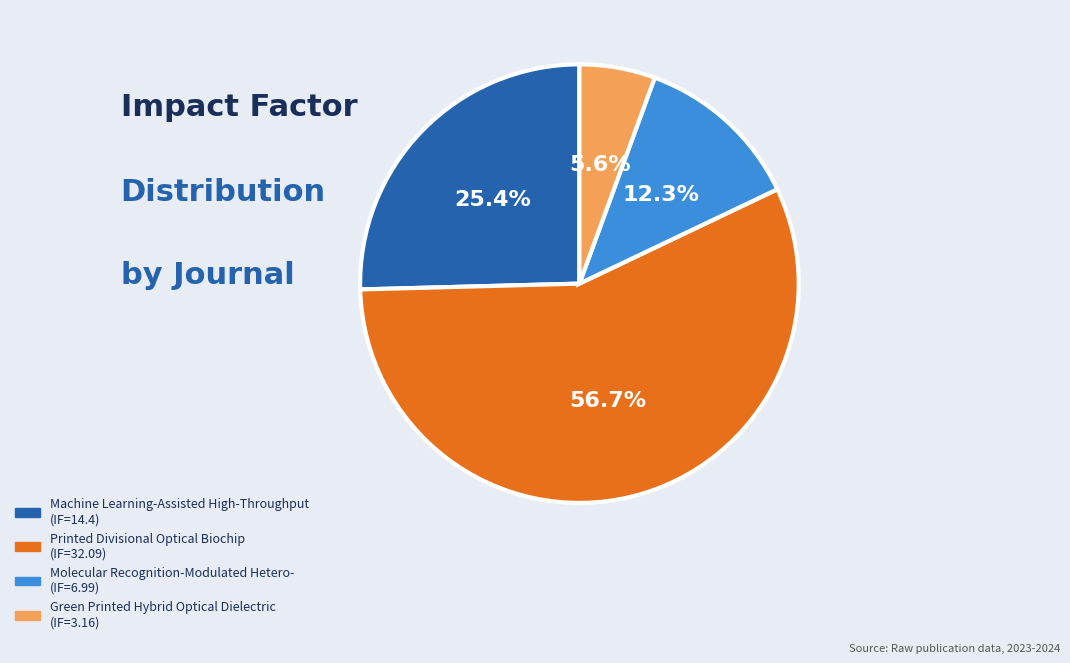

What is the total percentage of Molecular Recognition-Modulated Hetero- and Printed Divisional Optical Biochip?

69.0%